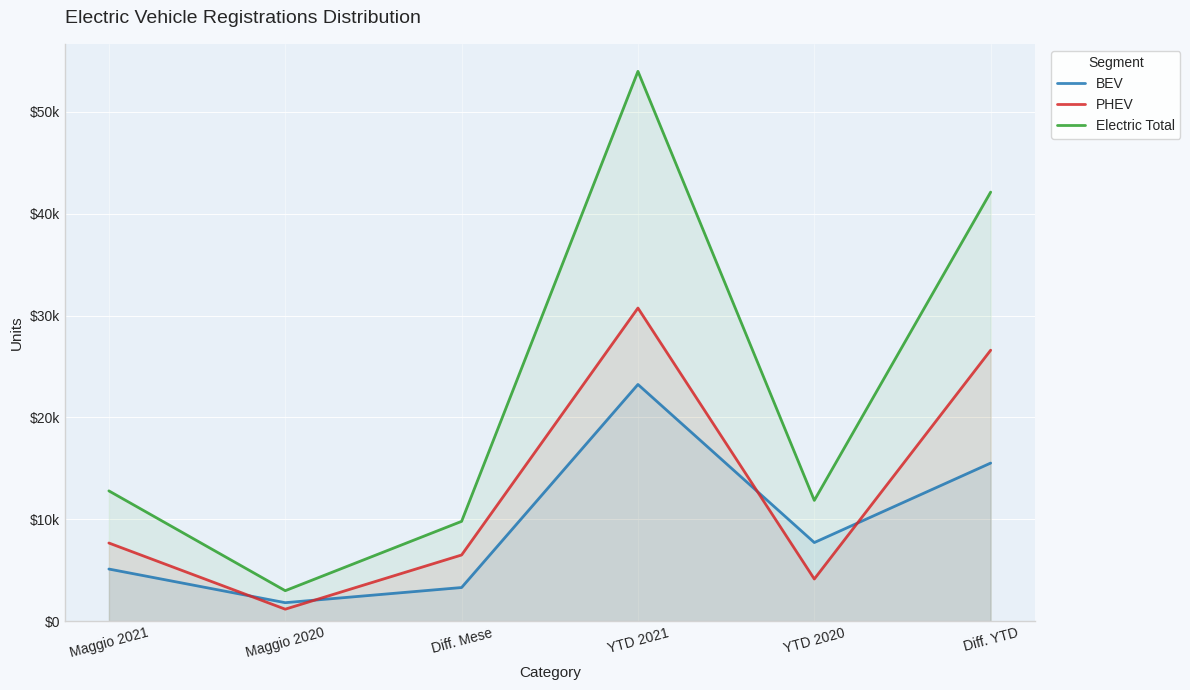

At which label does Electric Total first exceed 12790?

YTD 2021